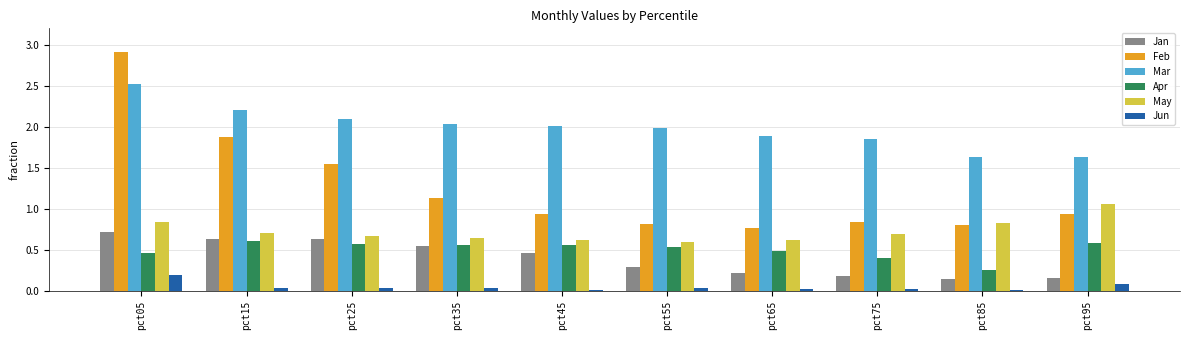

What is the maximum value shown in the chart?

2.9